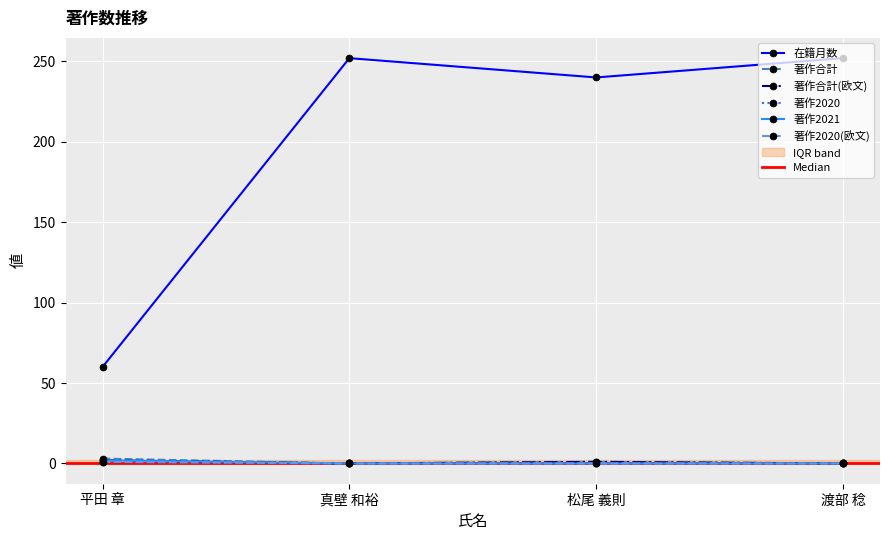

What is the label of the 2nd point from the right?

松尾 義則